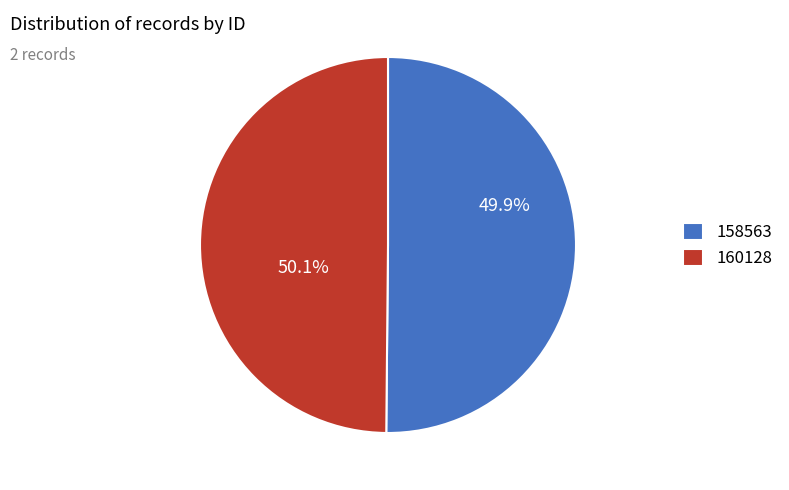

To the nearest percent, what portion does 160128 represent?

50%